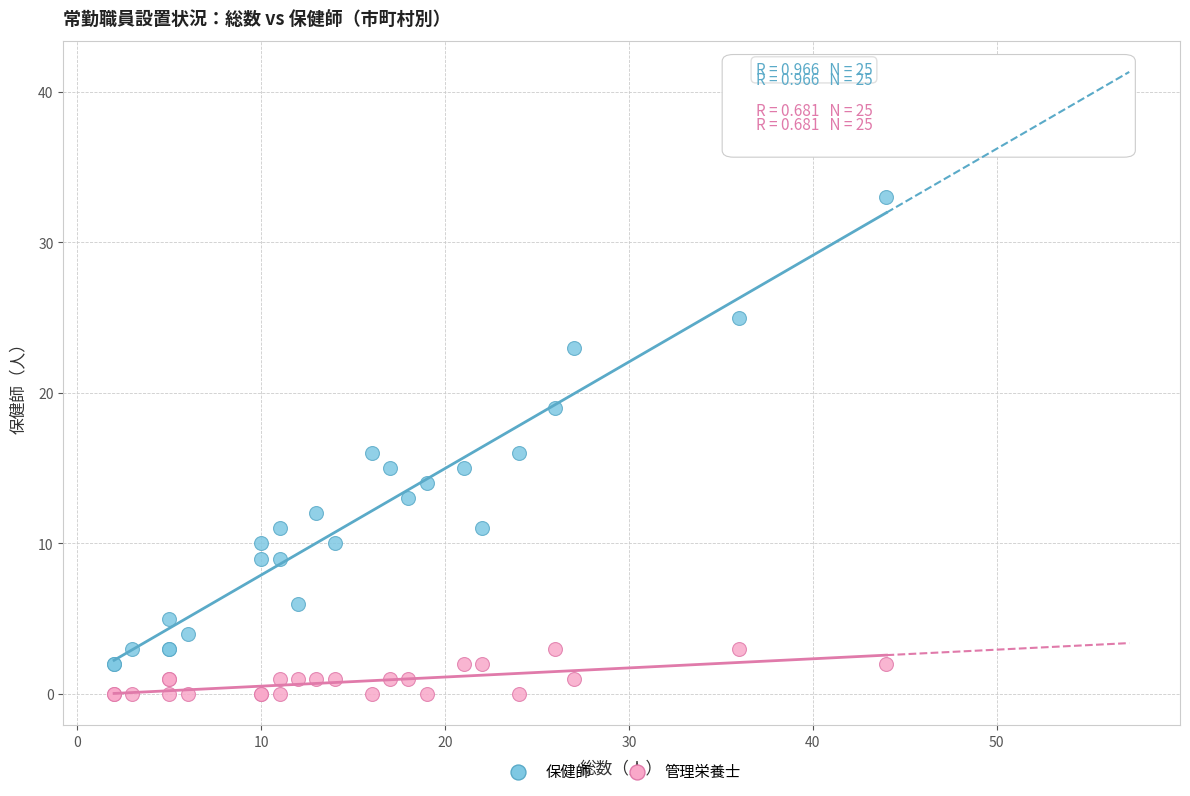

What are all the series names shown in the legend?

保健師, 管理栄養士